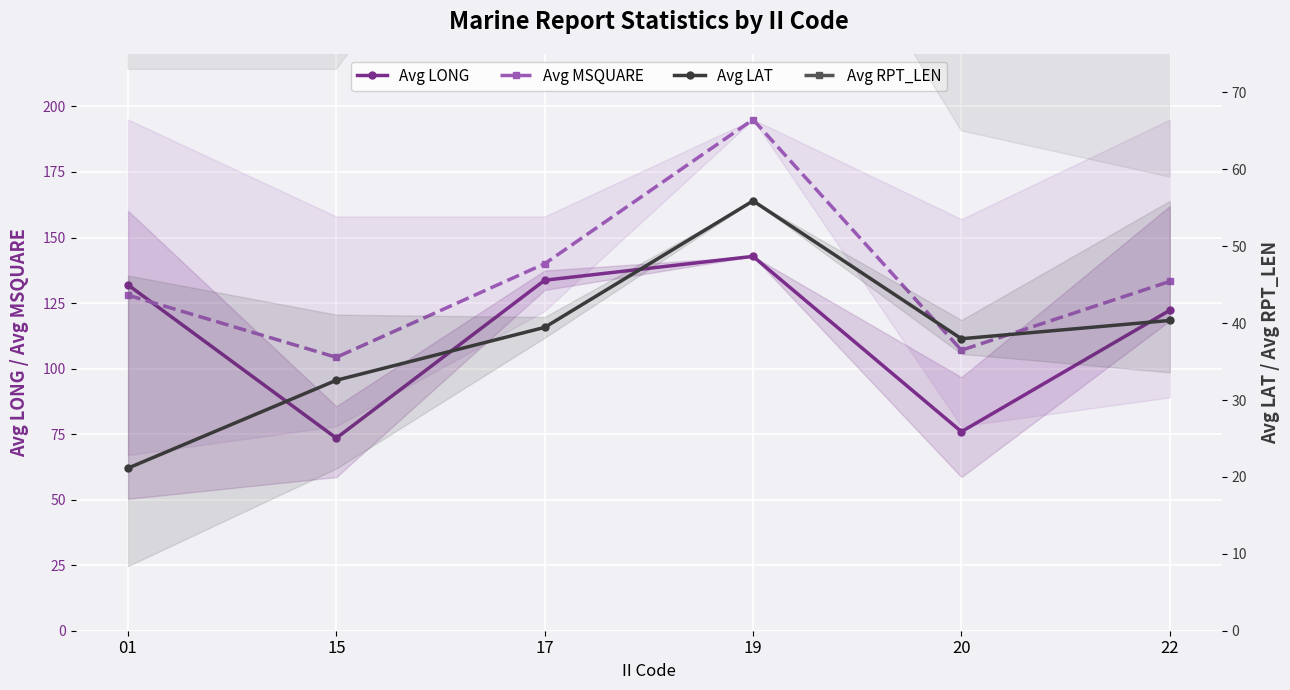

At which label is Avg RPT_LEN closest to 102?

01